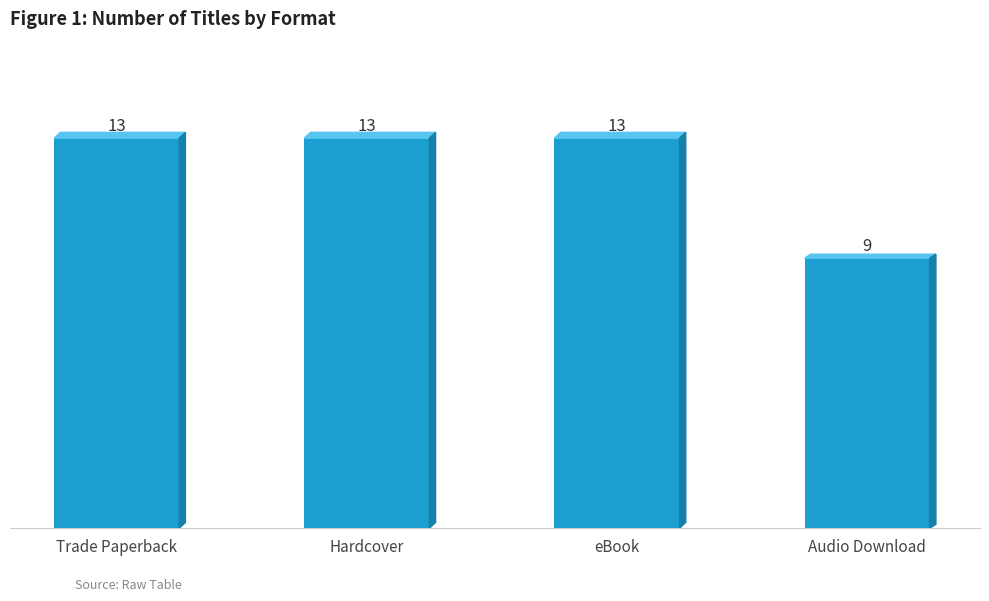

Between Audio Download and eBook, which is larger?

eBook